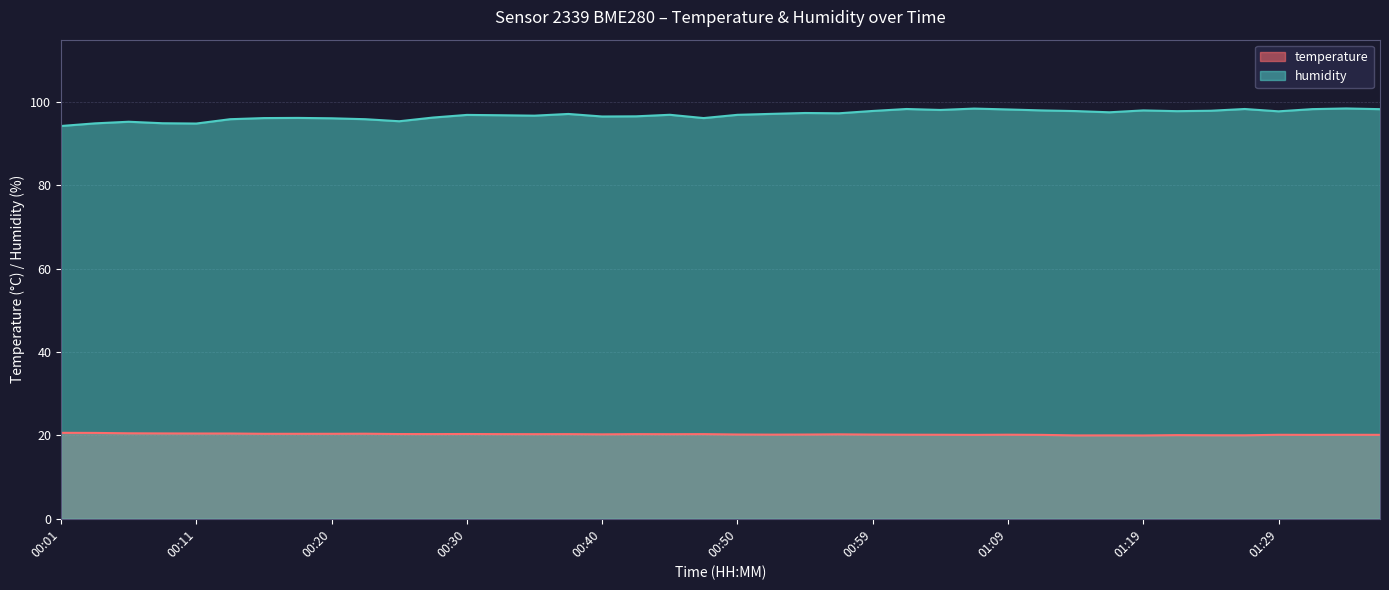

At how many categories does at least one series exceed 69?

40